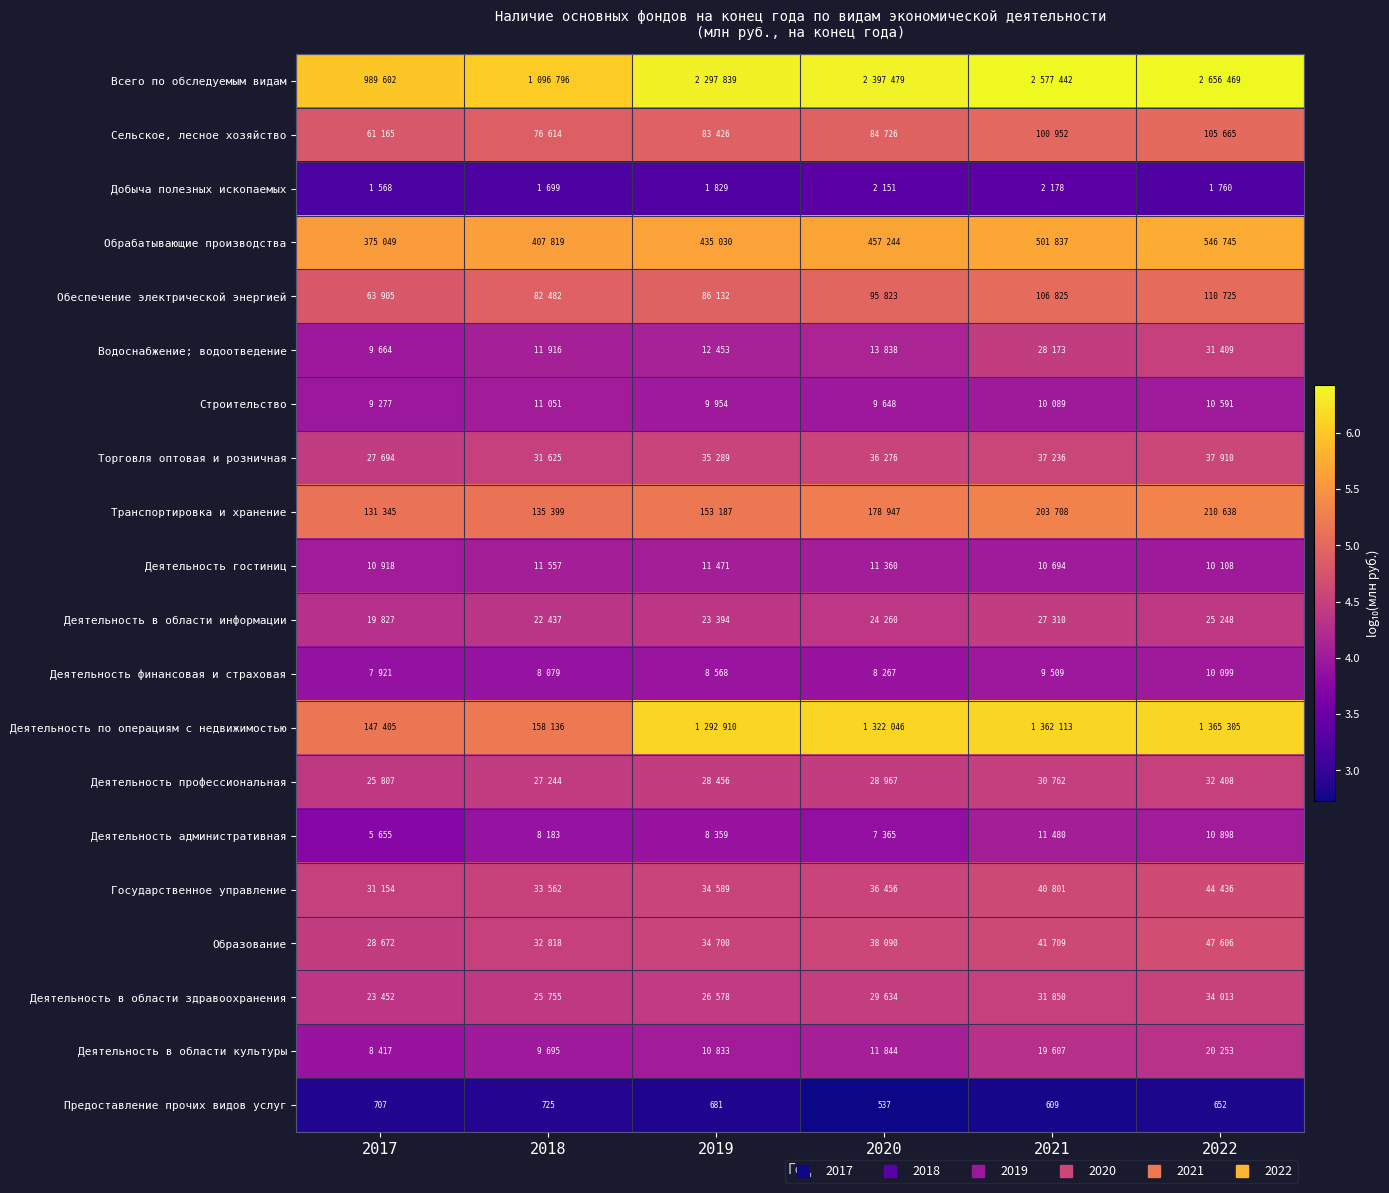

The Государственное управление series shows 4.6 at 2022. True or false?

True